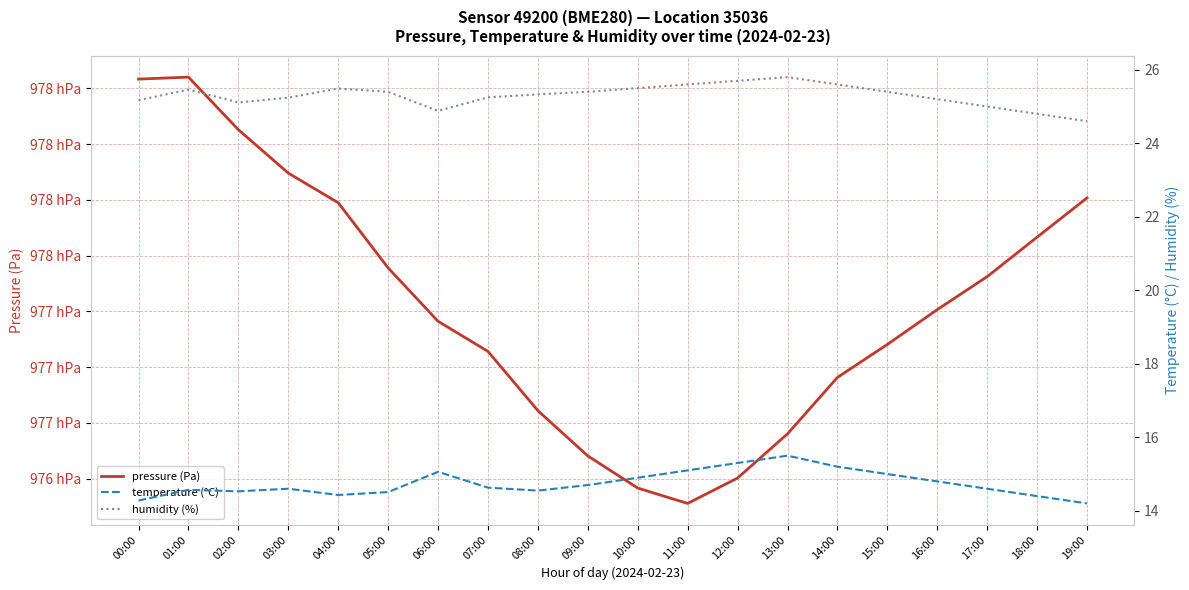

What is the spread (max minus min) of values at 11:00?

97623.8